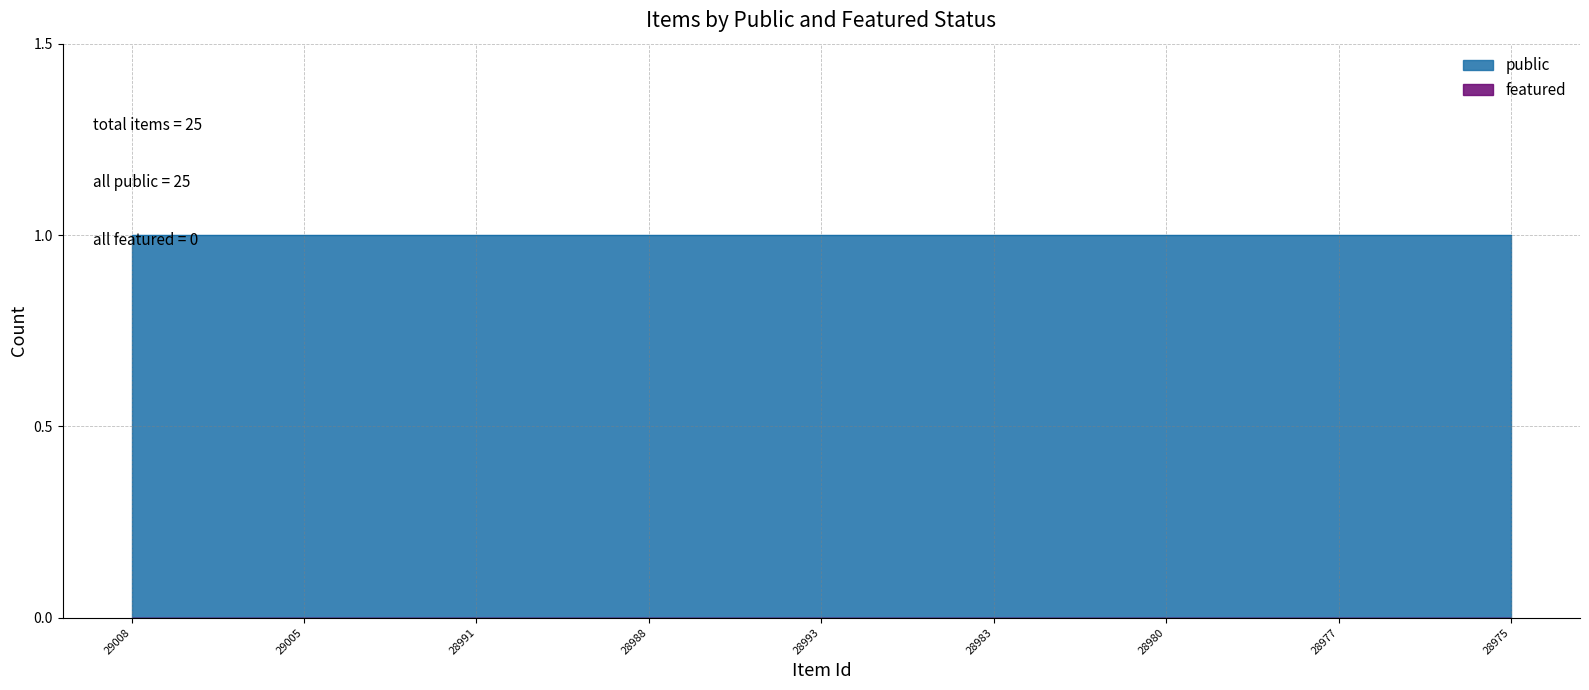

Between 28984 and 28976, which series saw the biggest shift?

public